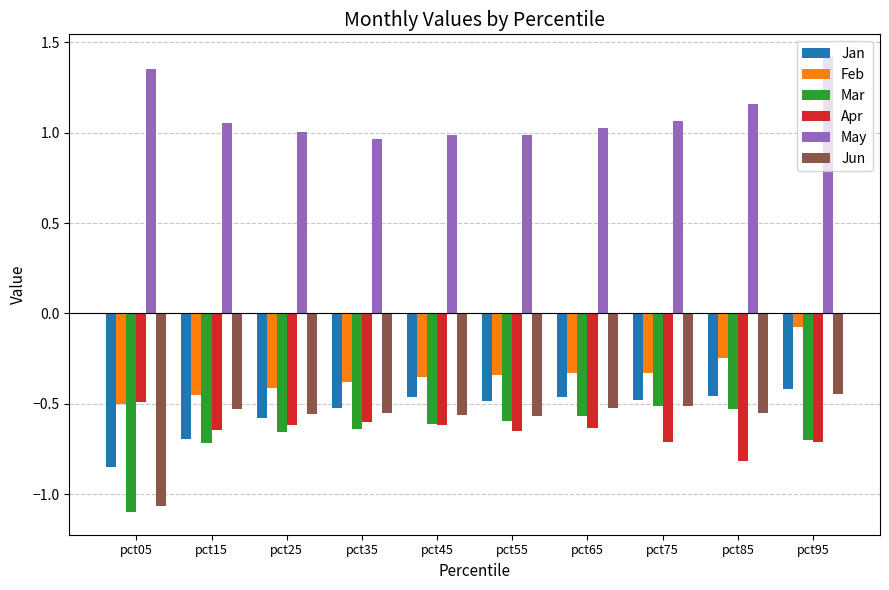

Between pct05 and pct75, which series saw the biggest shift?

Mar